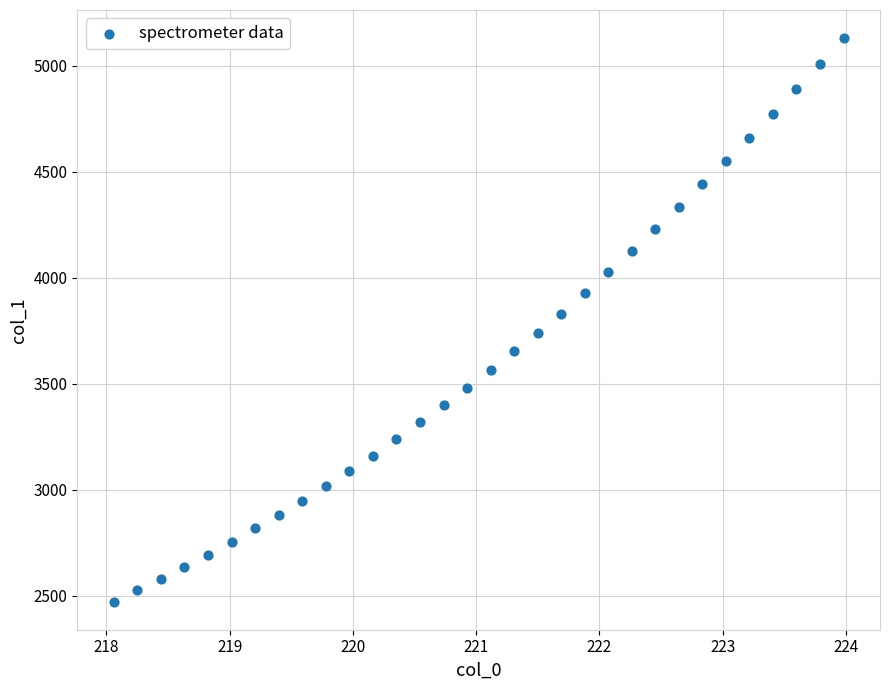

What is the range of X values (max minus min)?

5.9